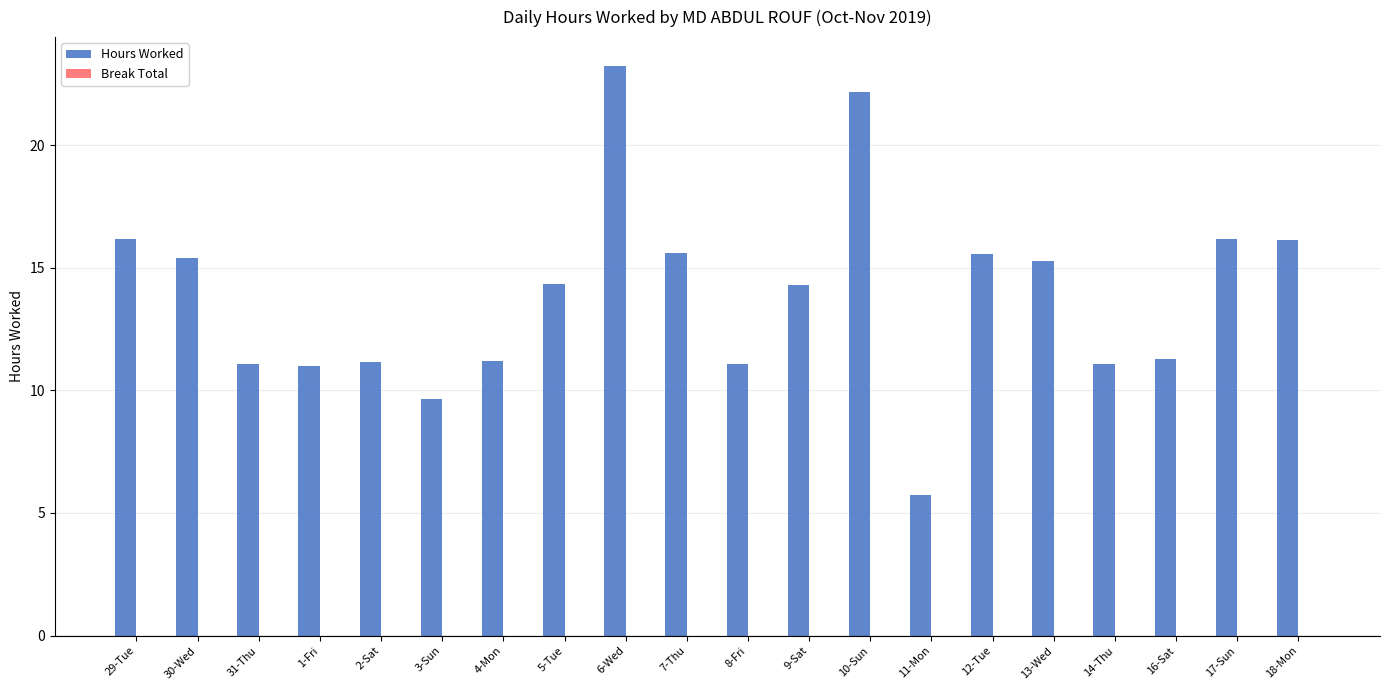

Which has a higher value, 29-Tue or 4-Mon?

29-Tue